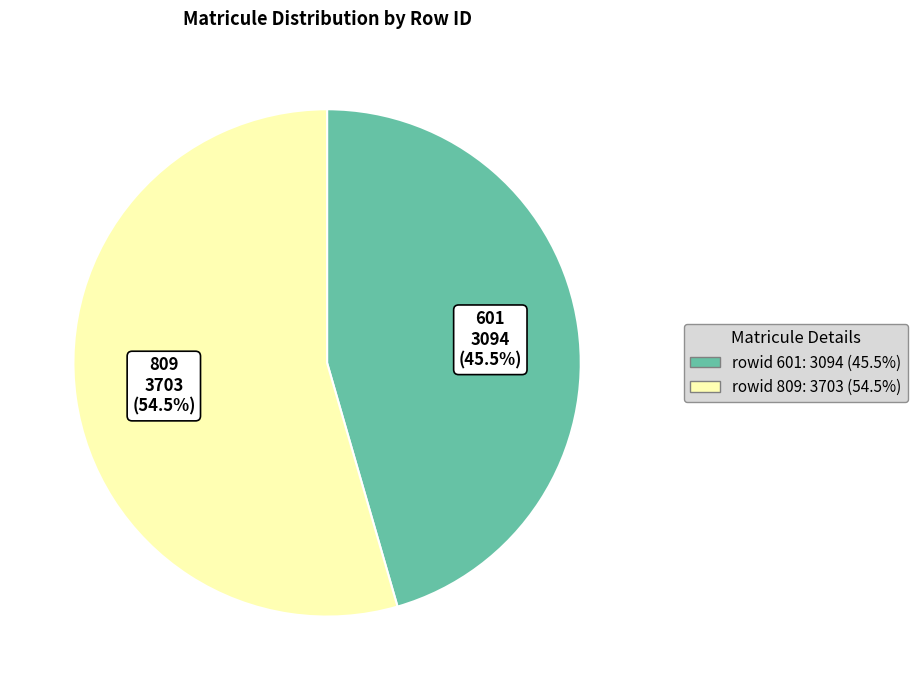

Does any single category account for the majority?

Yes